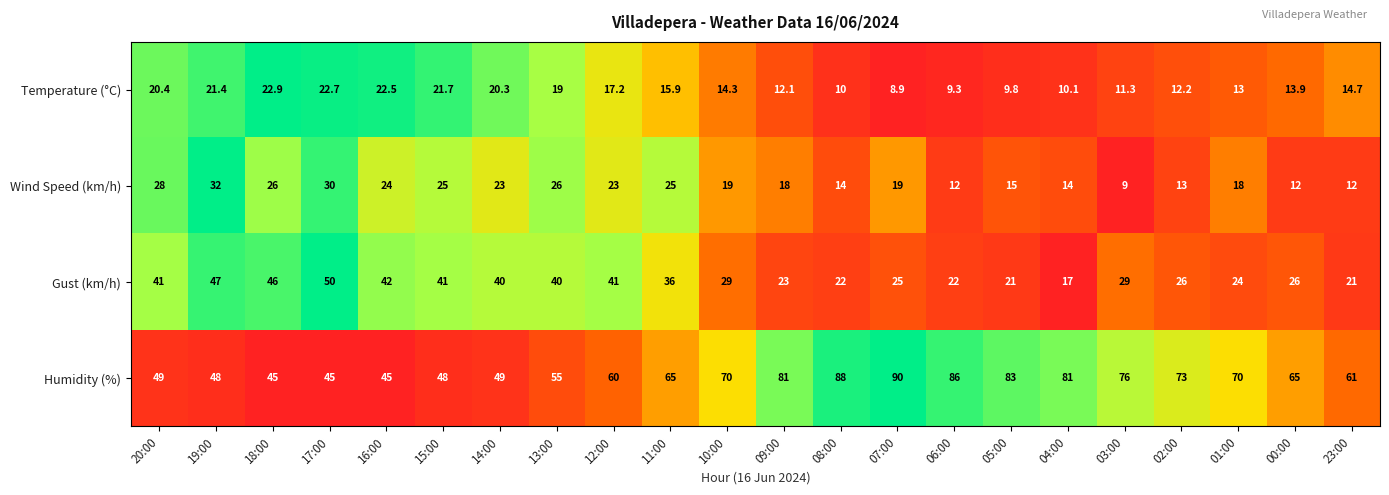

Rank the series at 23:00 from lowest to highest value.

Wind Speed (km/h), Temperature (°C), Gust (km/h), Humidity (%)